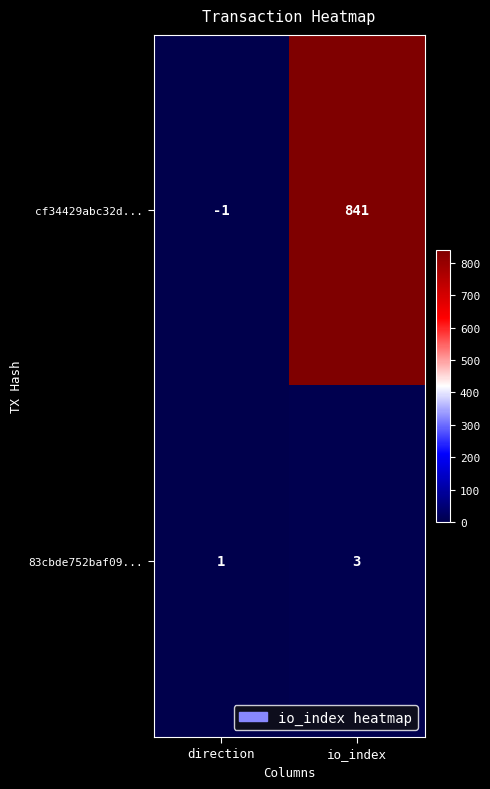

What is the sum of the cf34429abc32d... values at direction and io_index?

840